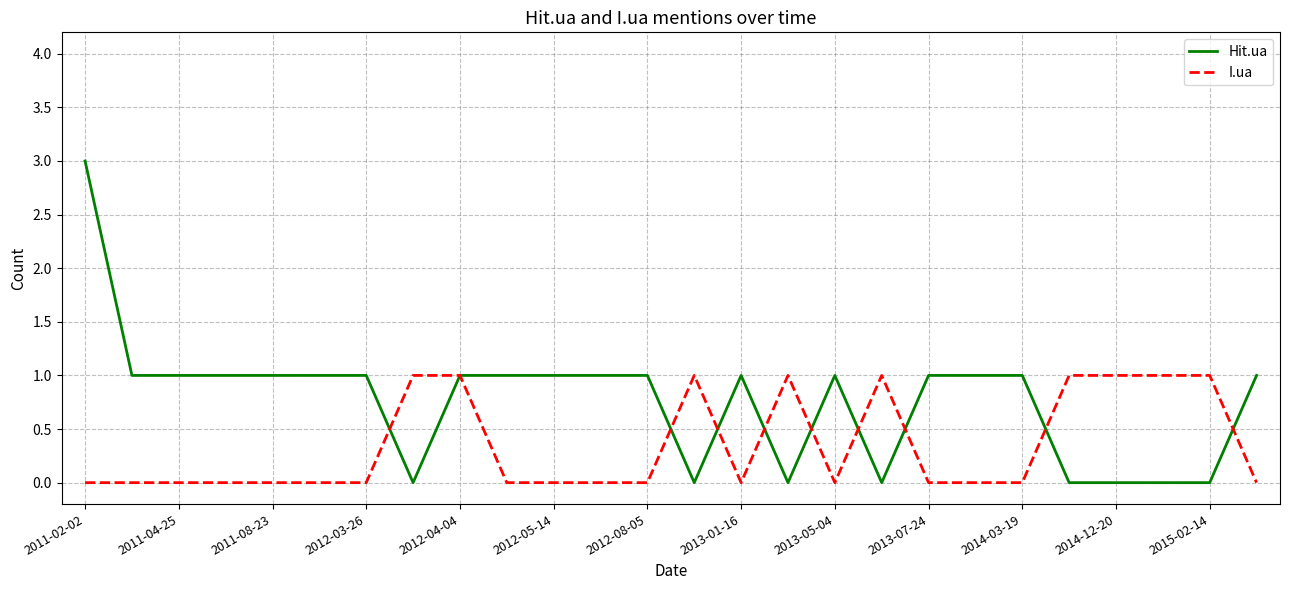

Which series has the widest spread of values?

Hit.ua